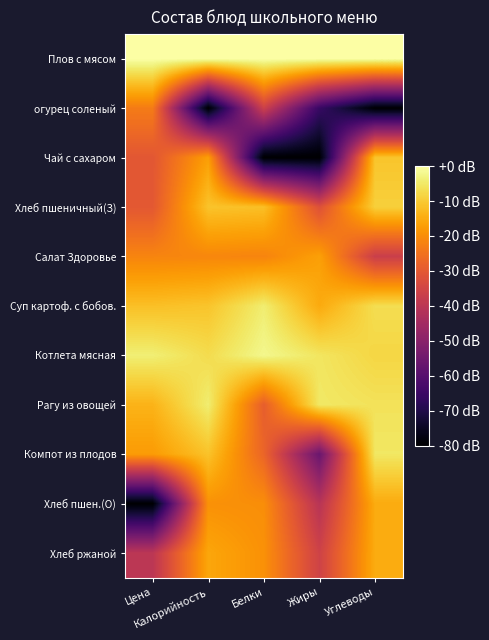

Which series changed the most between Калорийность and Белки?

Чай с сахаром